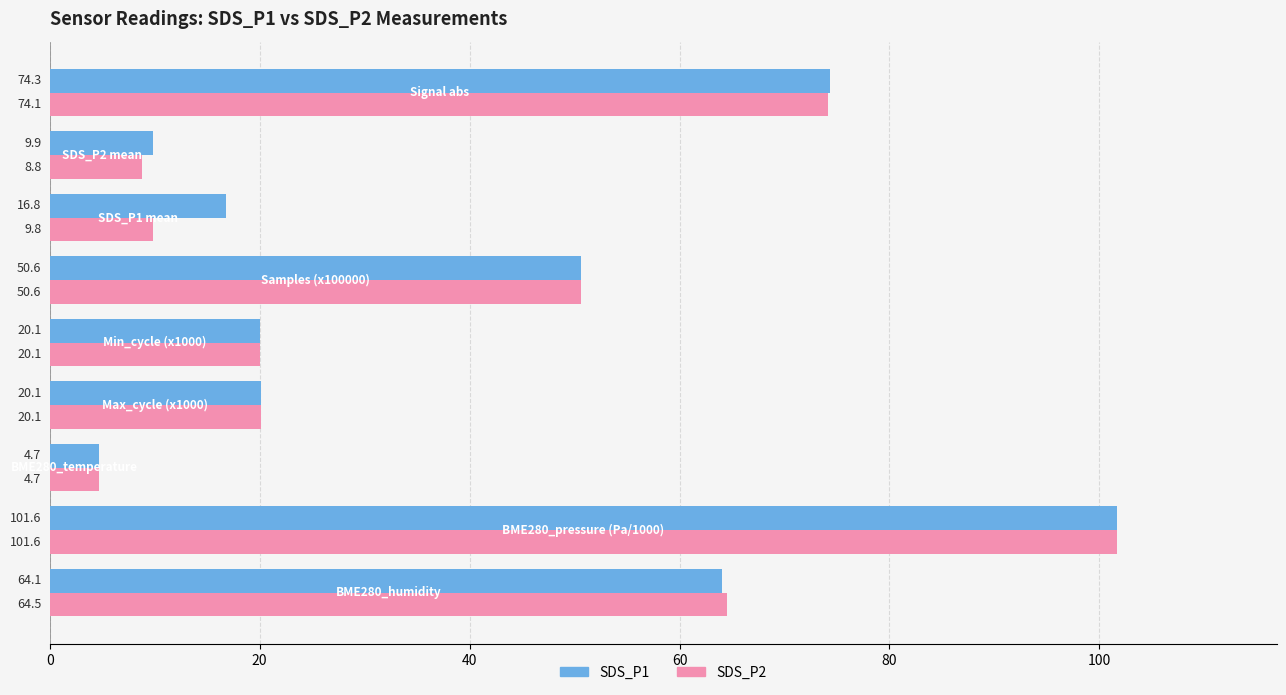

How many data points in SDS_P2 are less than 20?

3